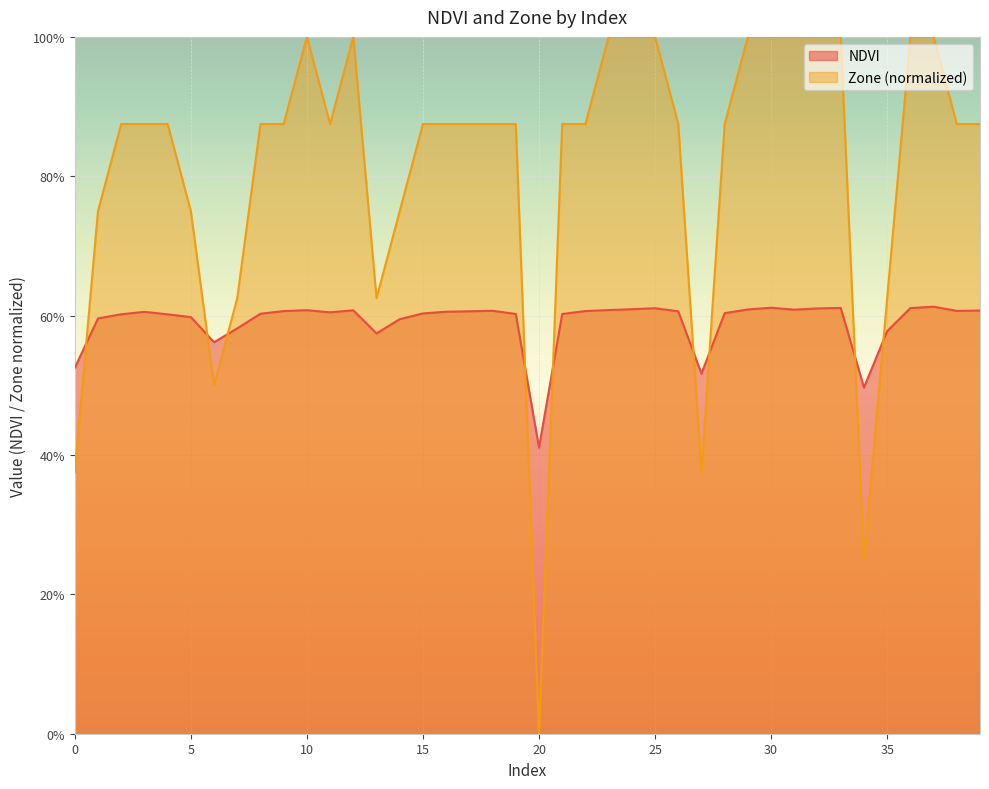

At which category does NDVI reach its first local peak?

3